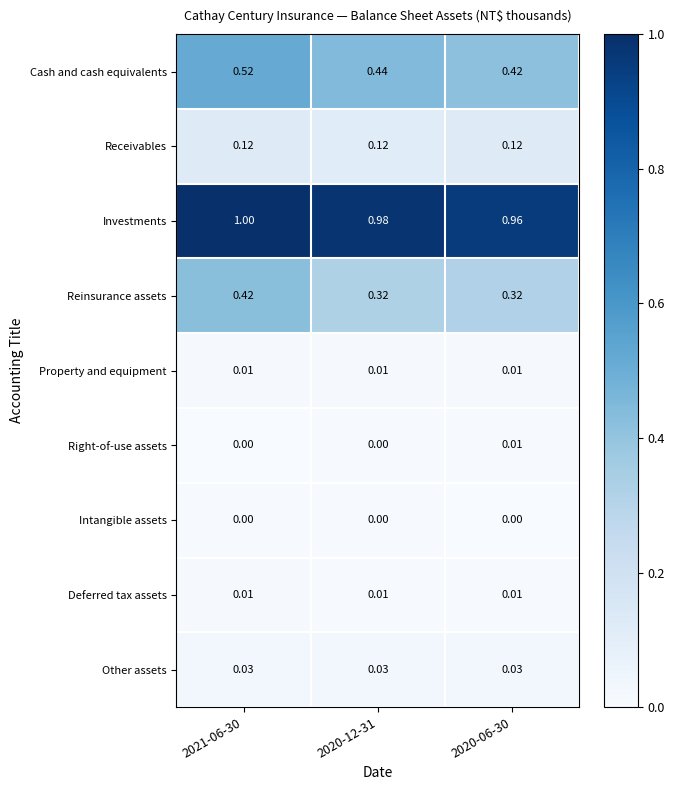

Is the value of Other assets at 2020-06-30 greater than the value of Right-of-use assets at 2021-06-30?

Yes